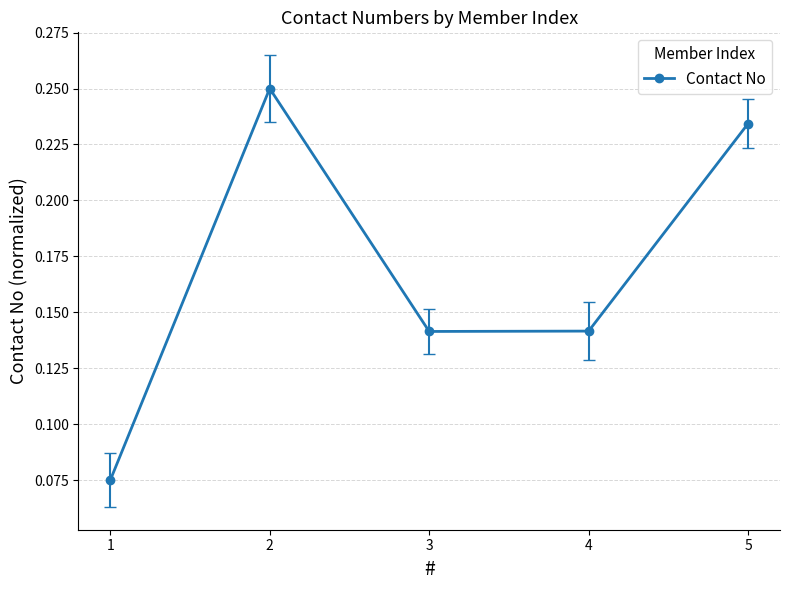

Which label corresponds to the largest value in the chart?

2